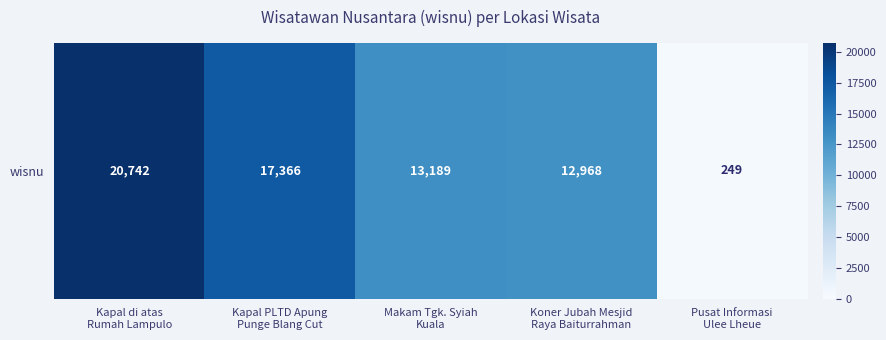

List the labels in order of value, smallest first.

Pusat Informasi
Ulee Lheue, Koner Jubah Mesjid
Raya Baiturrahman, Makam Tgk. Syiah
Kuala, Kapal PLTD Apung
Punge Blang Cut, Kapal di atas
Rumah Lampulo